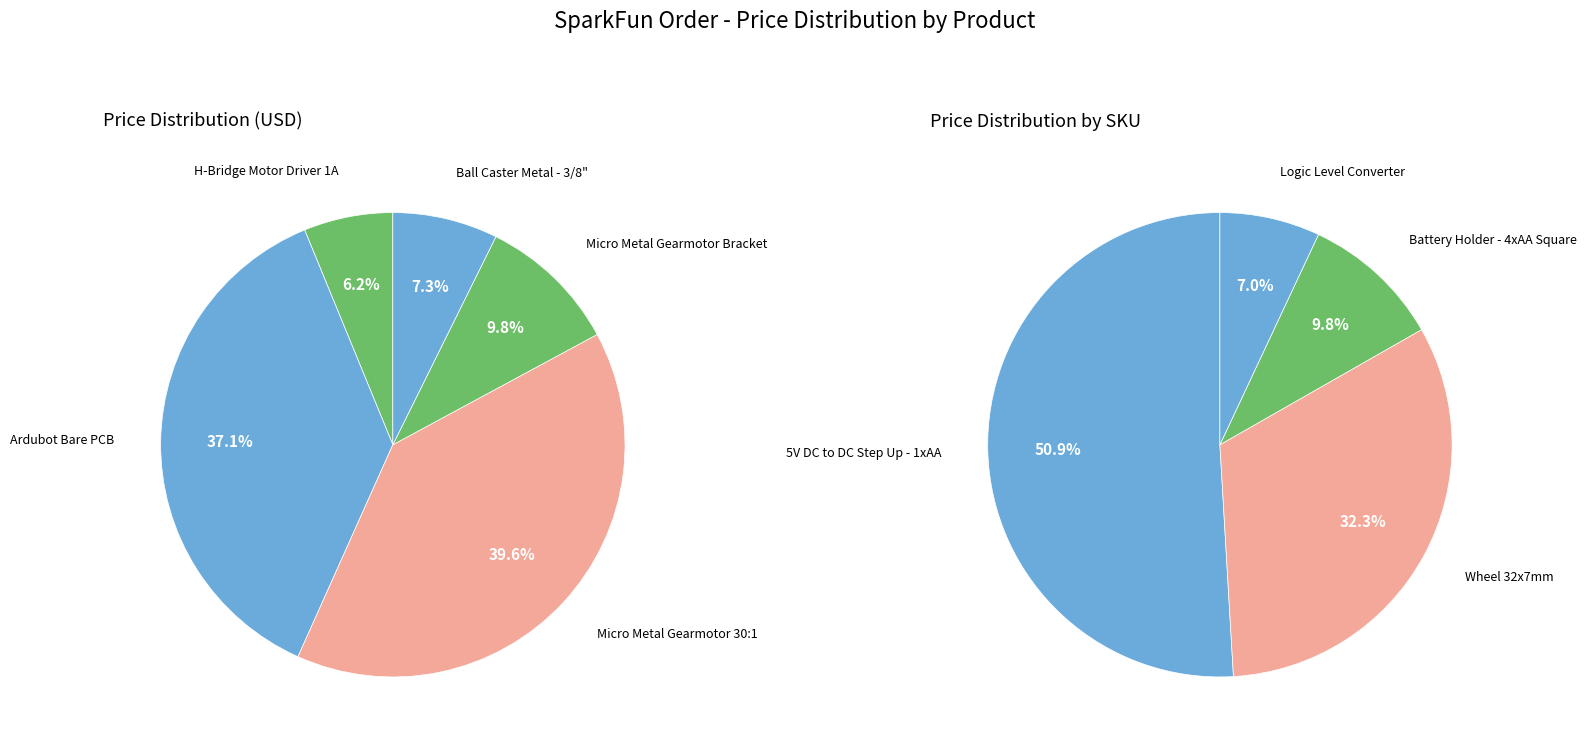

Is it true that Micro Metal Gearmotor Bracket is 16% of the pie?

False